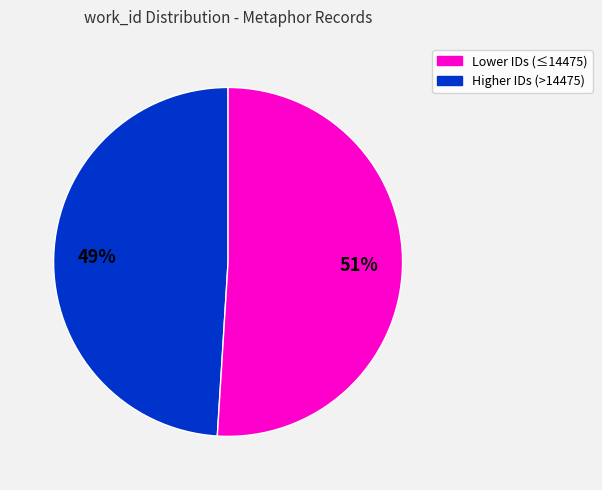

Which has a higher value, Higher IDs (>14475) or Lower IDs (≤14475)?

Higher IDs (>14475)